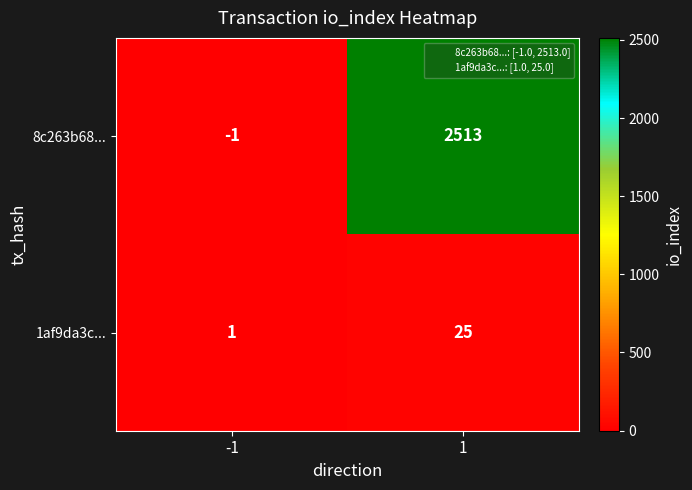

What is the sum of the 8c263b68... values at -1 and 1?

2512